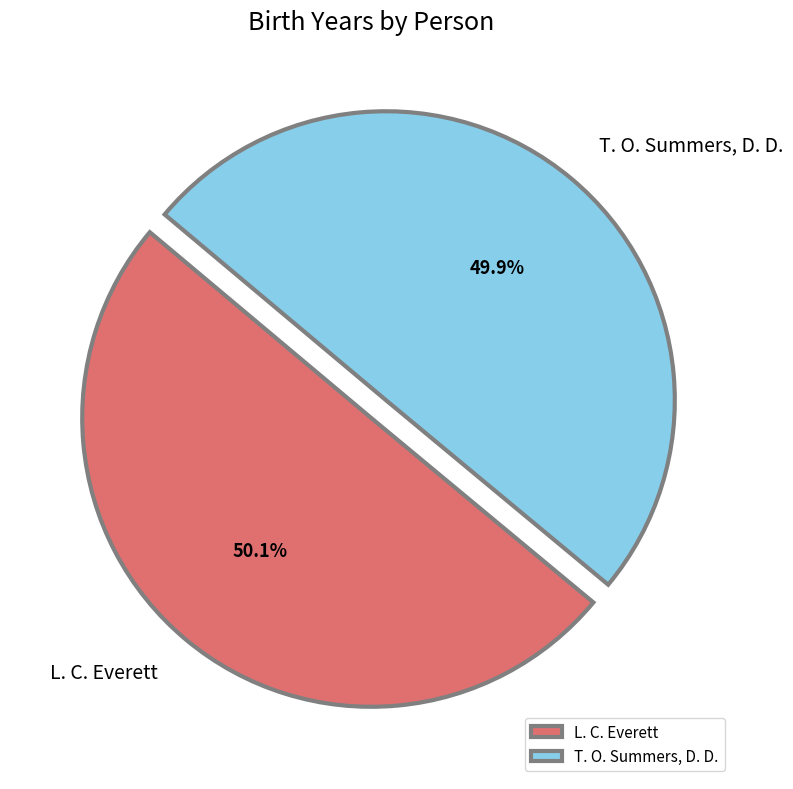

Is there any slice that represents more than half of the pie?

Yes